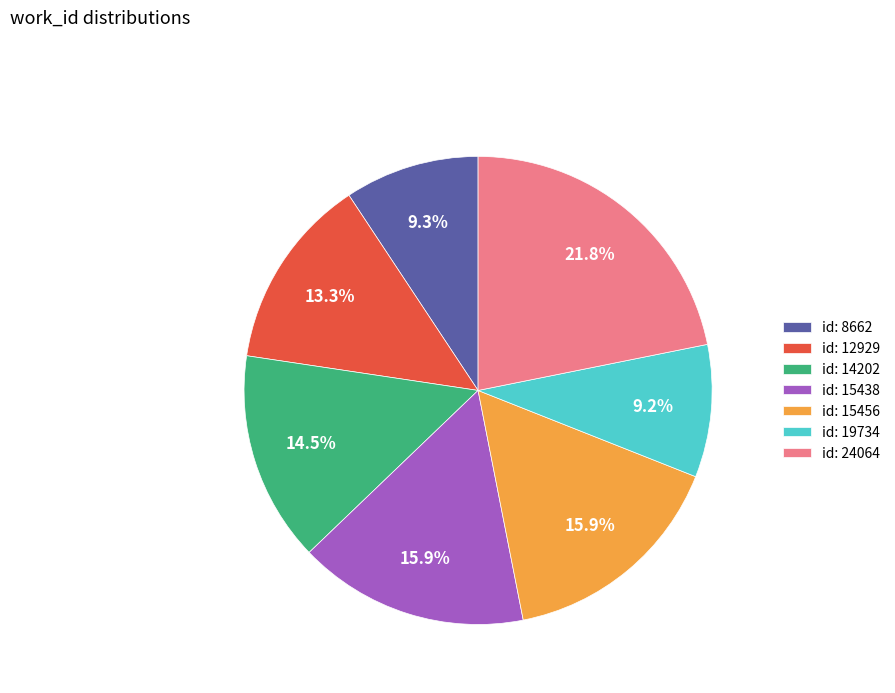

What portion of the pie excludes id: 14202?

85.5%